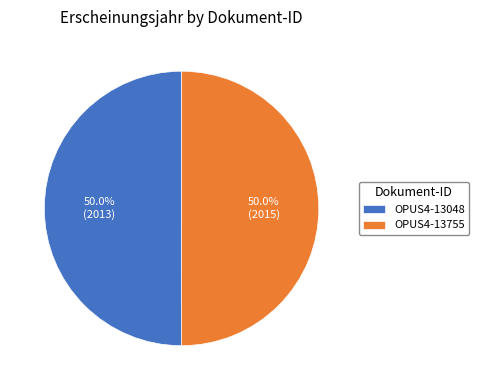

Approximately how many times larger is the value at OPUS4-13755 compared to OPUS4-13048?

1.0